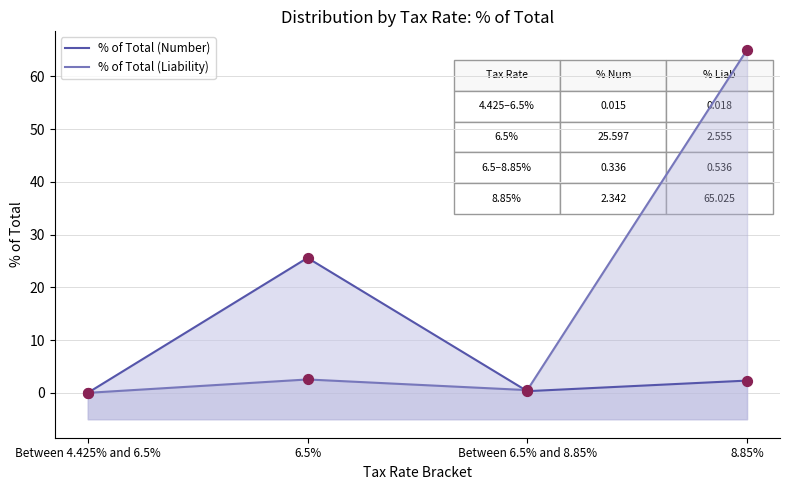

Which series has the largest Y range (max minus min)?

% of Total (Liability)